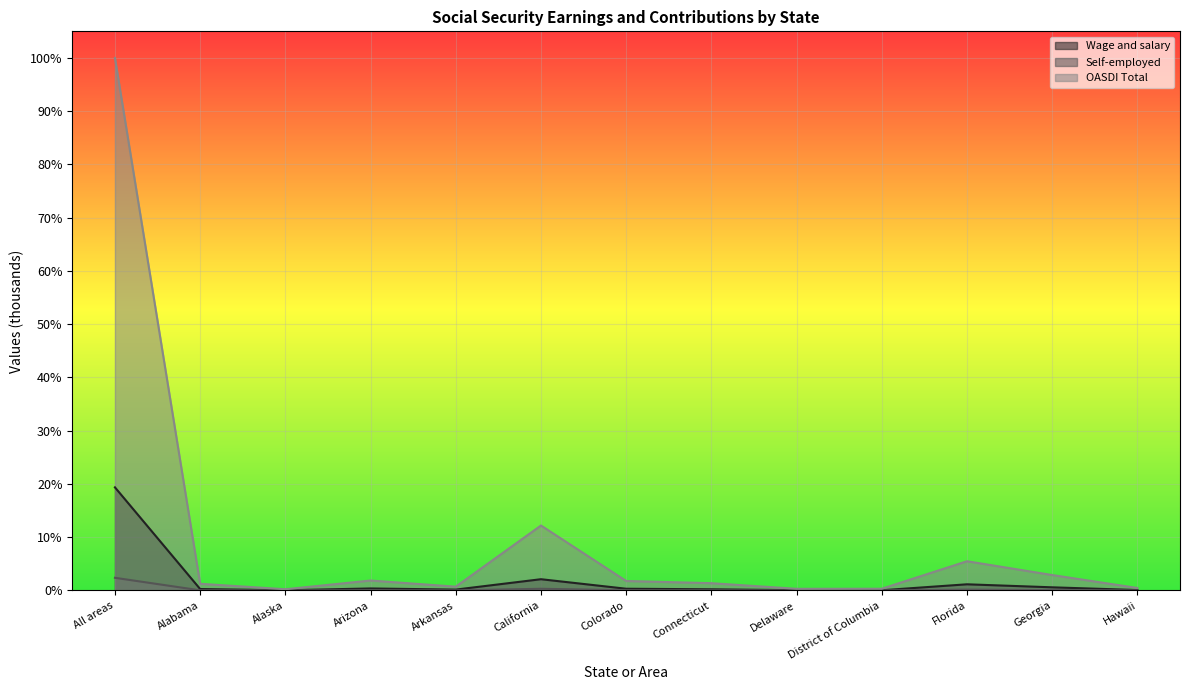

Is it true that Self-employed equals 0.0 at Colorado?

True